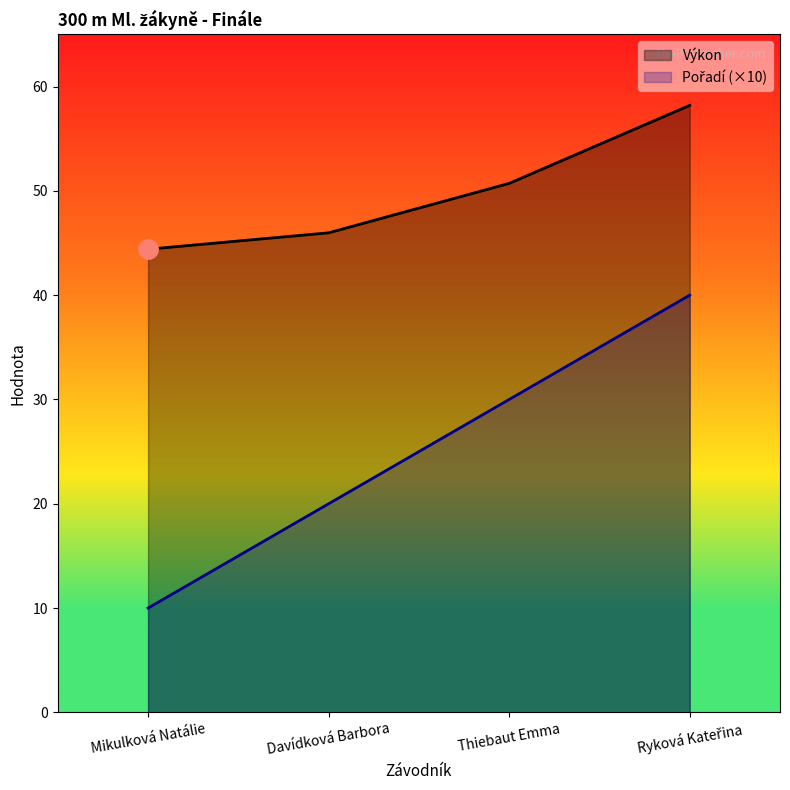

At which label is Pořadí closest to 25?

Davídková Barbora